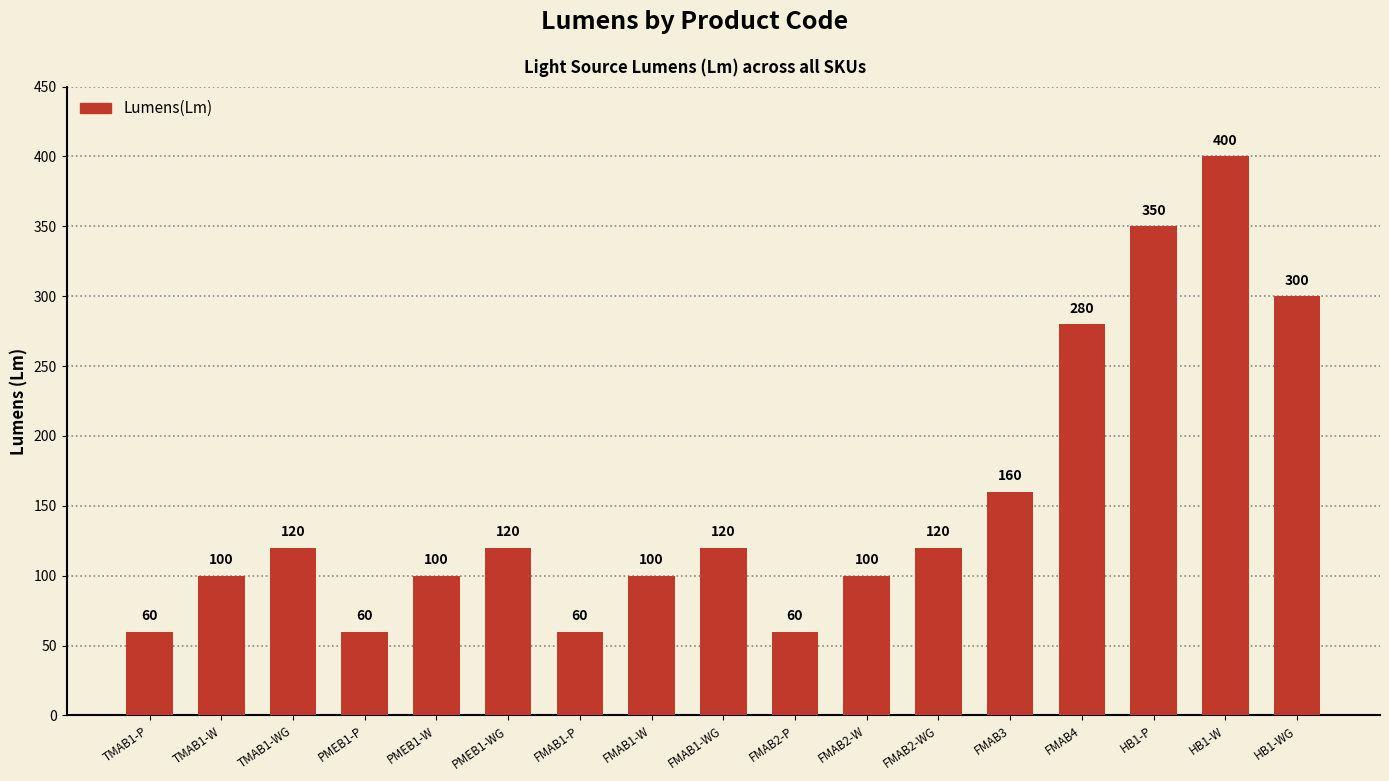

What is the difference between the maximum and minimum values?

340